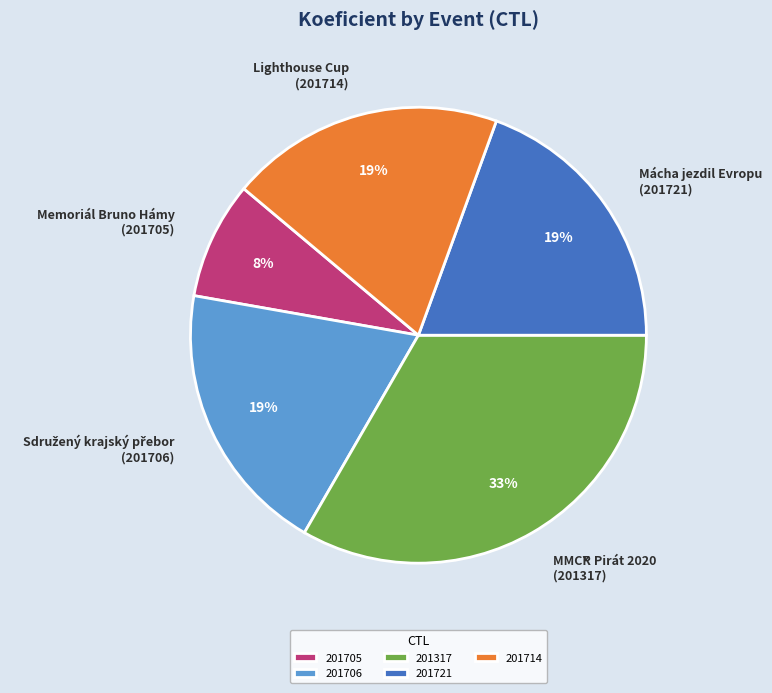

How many segments does this pie chart have?

5